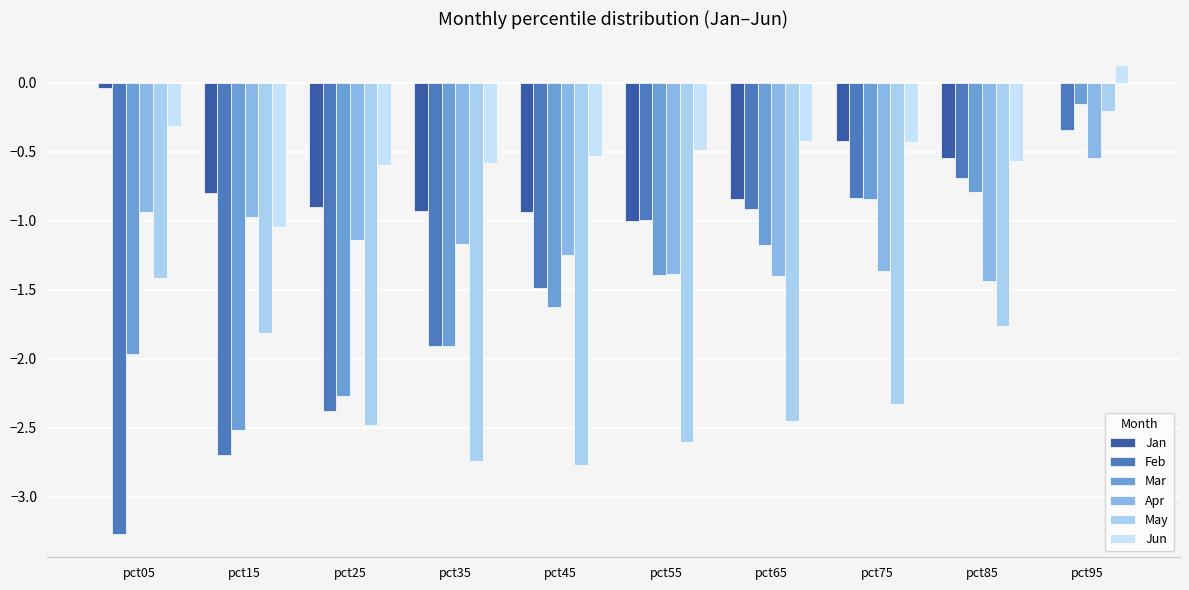

How many series are shown in this chart?

6